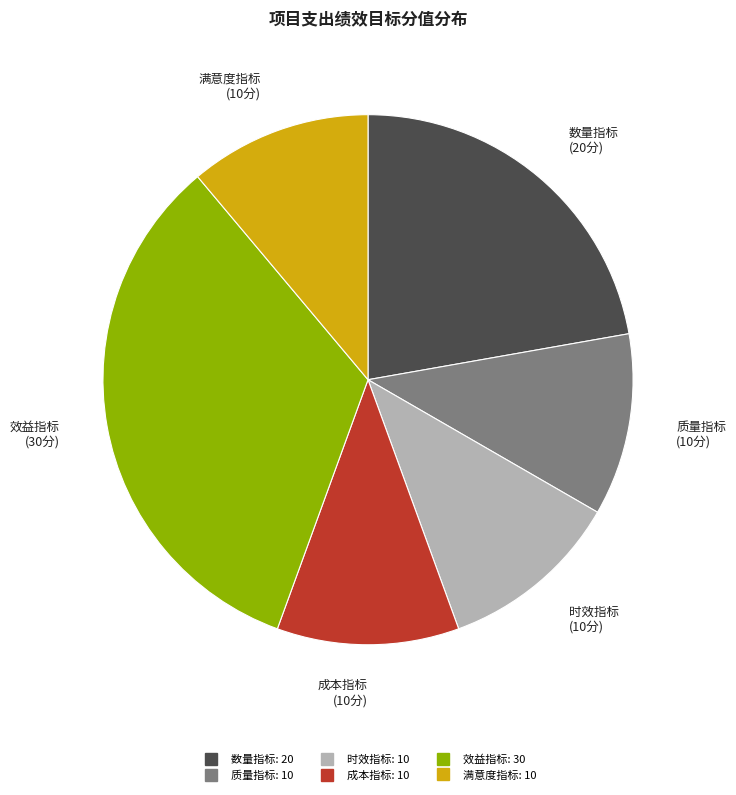

Is the sum of 数量指标 and 成本指标 greater than half?

No